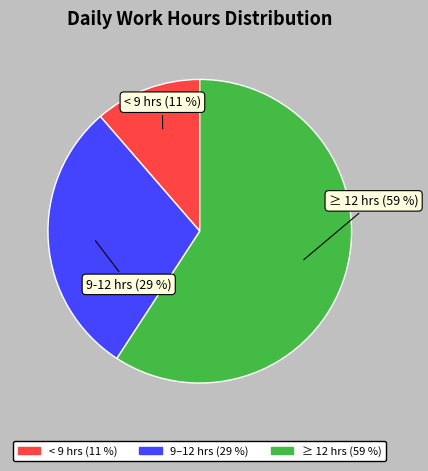

Does any single category account for the majority?

Yes